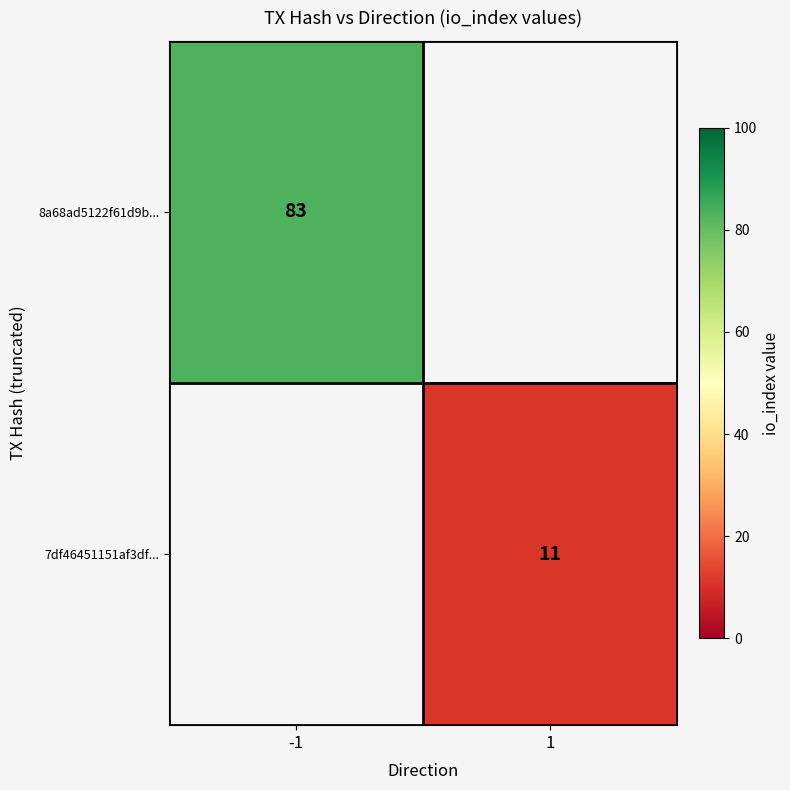

The value of 8a68ad5122f61d9b... at -1 is 33. True or false?

False